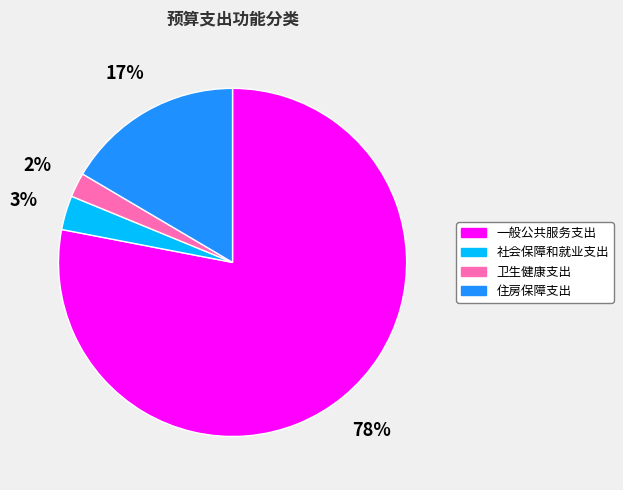

To the nearest percent, what is the difference between the largest and smallest slice percentages?

76%